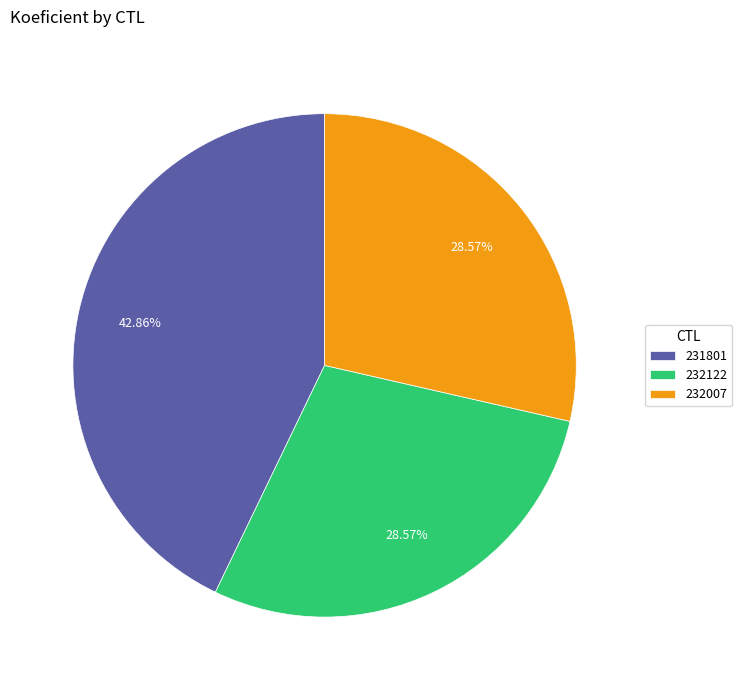

How many slices are in this pie chart?

3